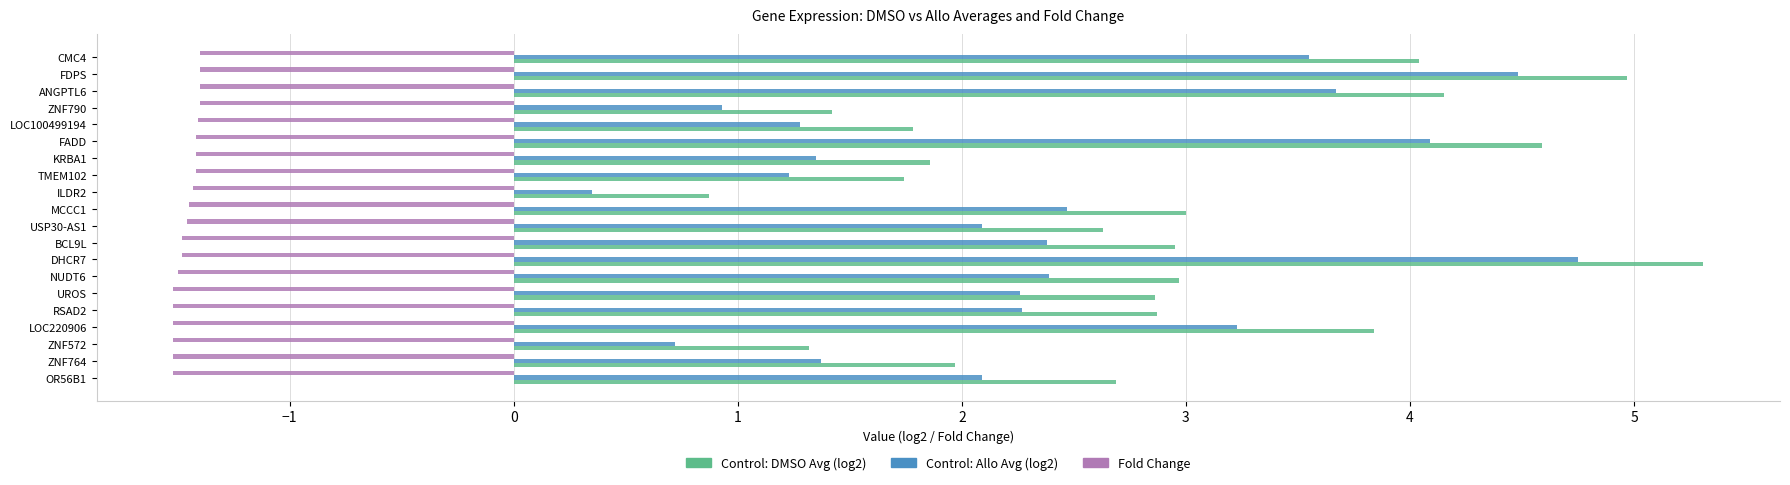

What is the minimum value shown in the chart?

-1.5